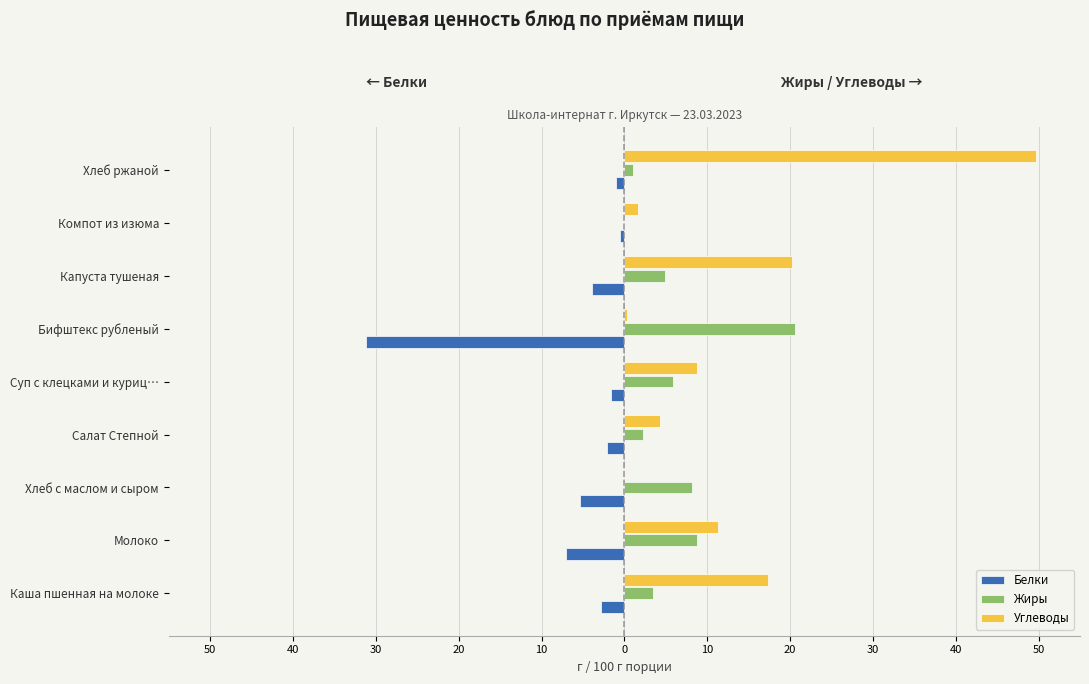

What are all the series names shown in the legend?

Белки, Жиры, Углеводы